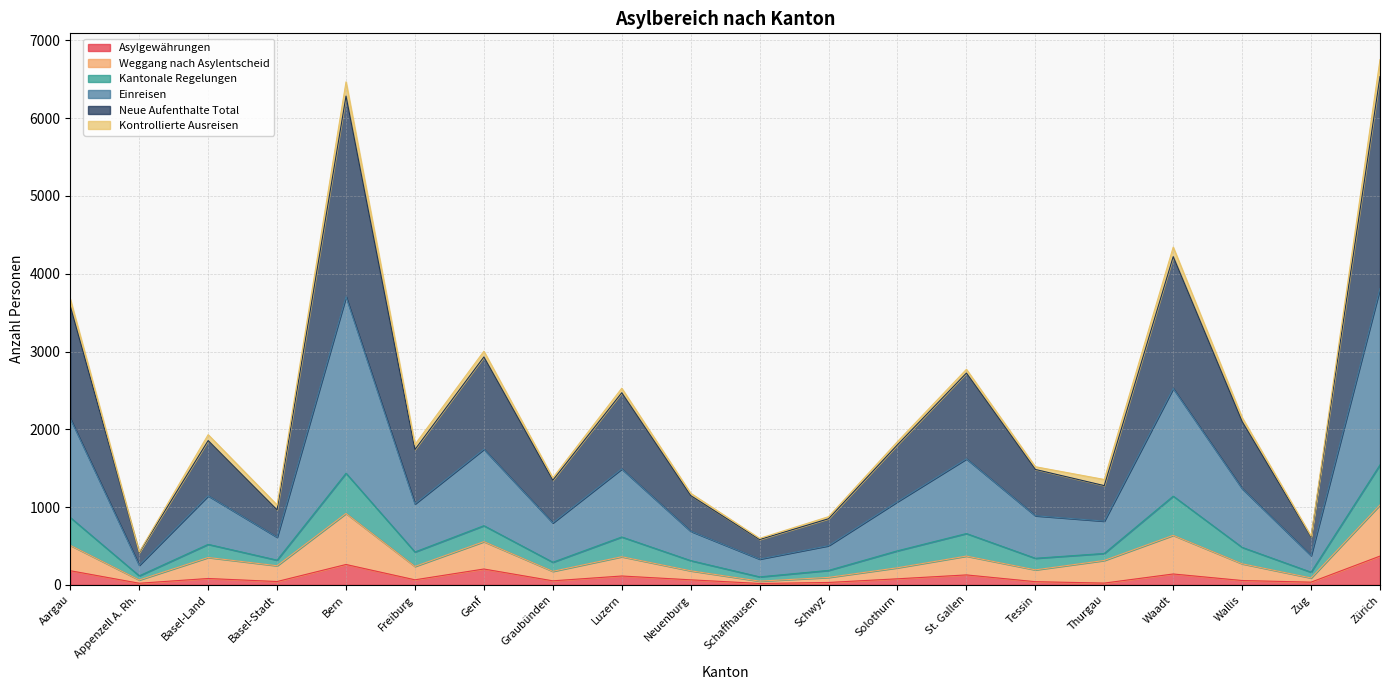

What is the total value across all series at Thurgau?

1355